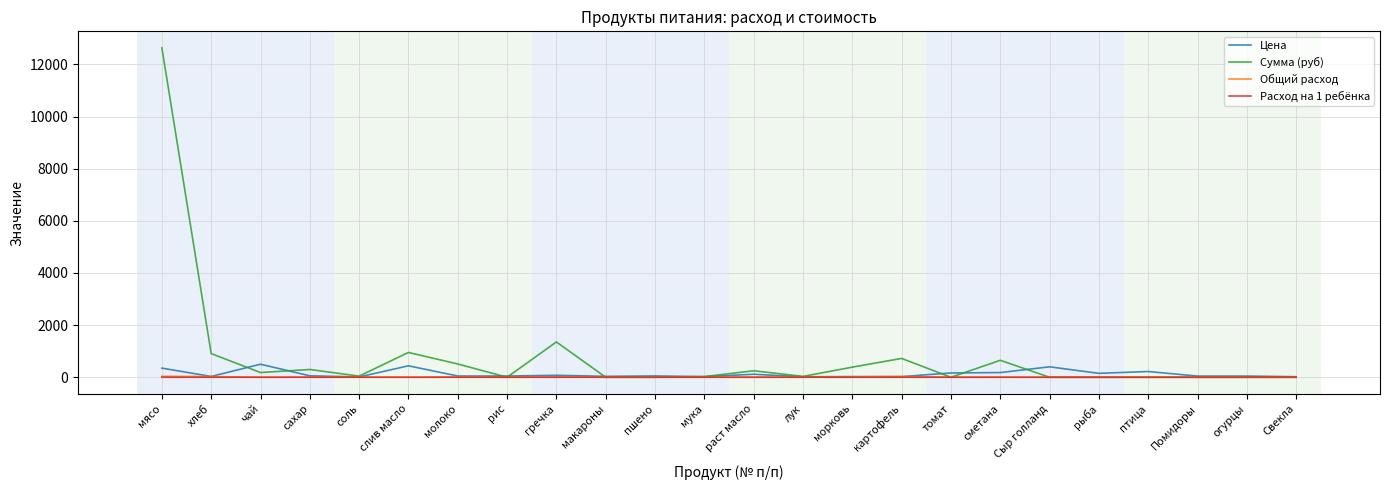

Where is the first local maximum for Цена?

чай